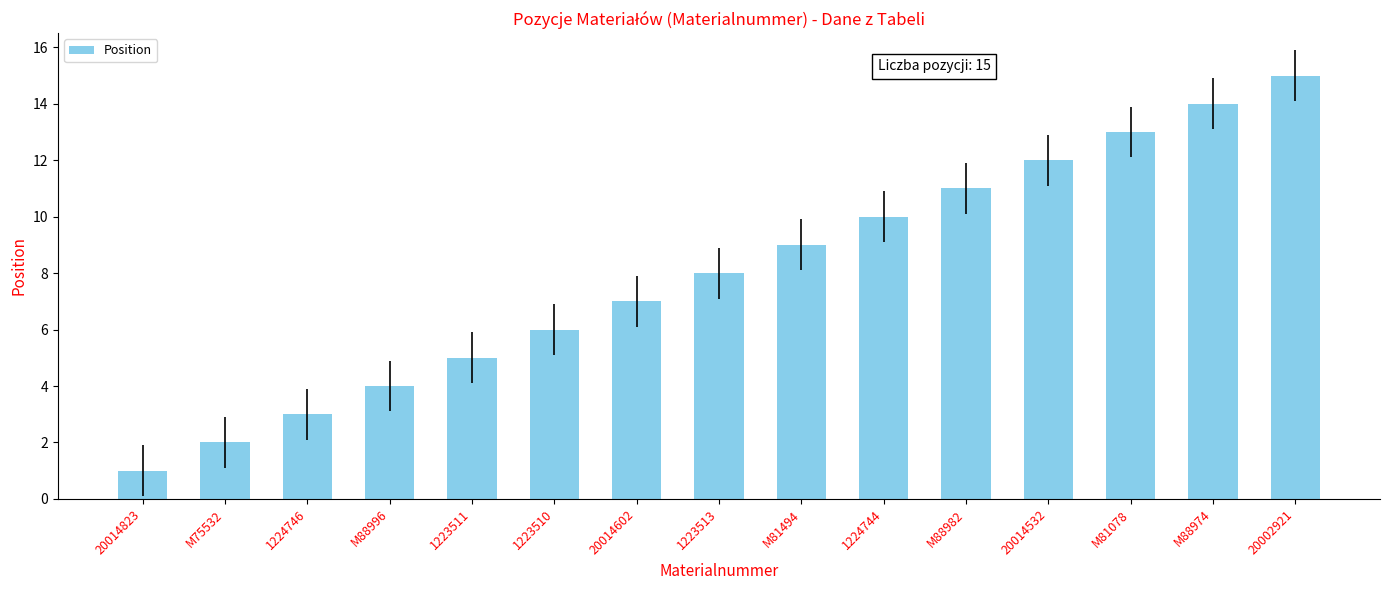

What is the ratio of the value at M81078 to the value at 1224746?

4.3